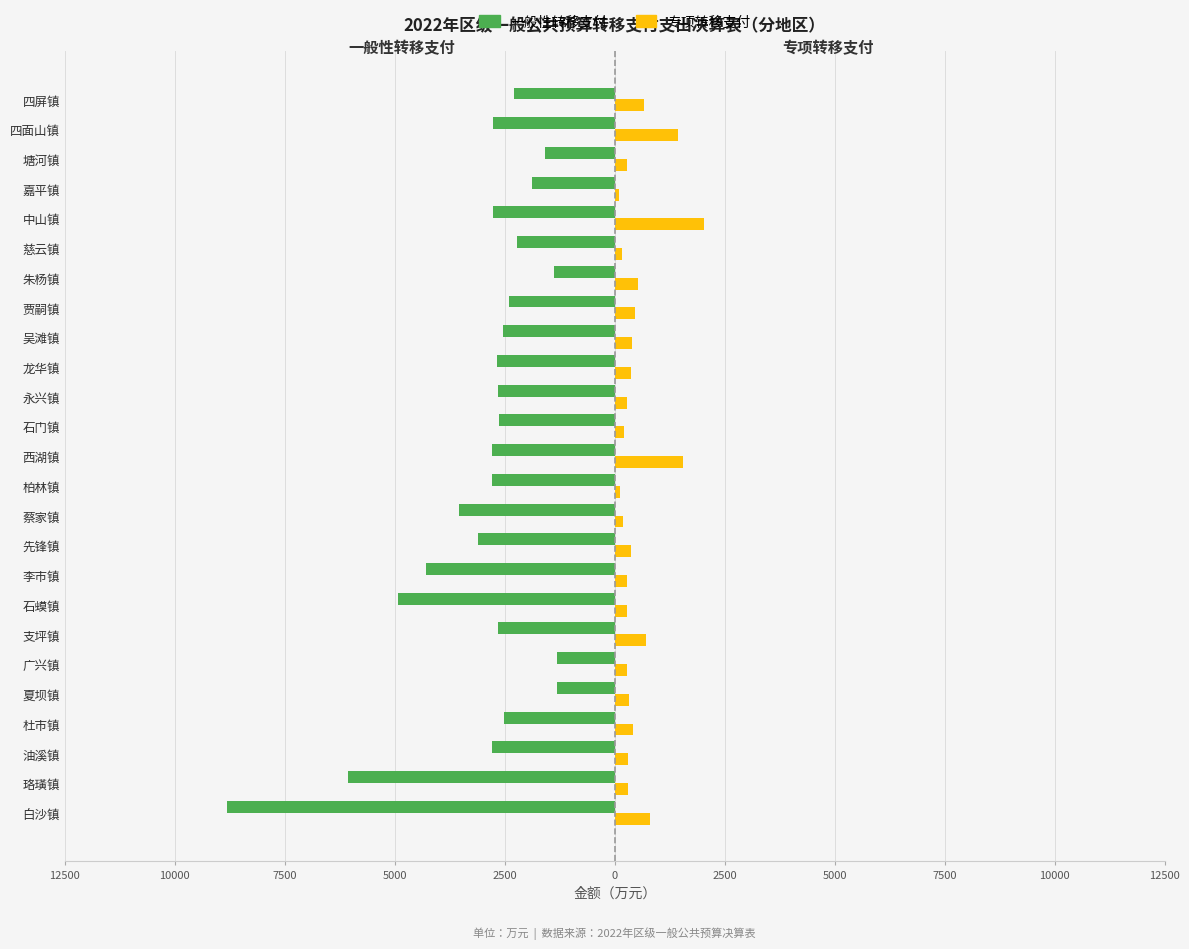

What are all the series names shown in the legend?

一般性转移支付, 专项转移支付